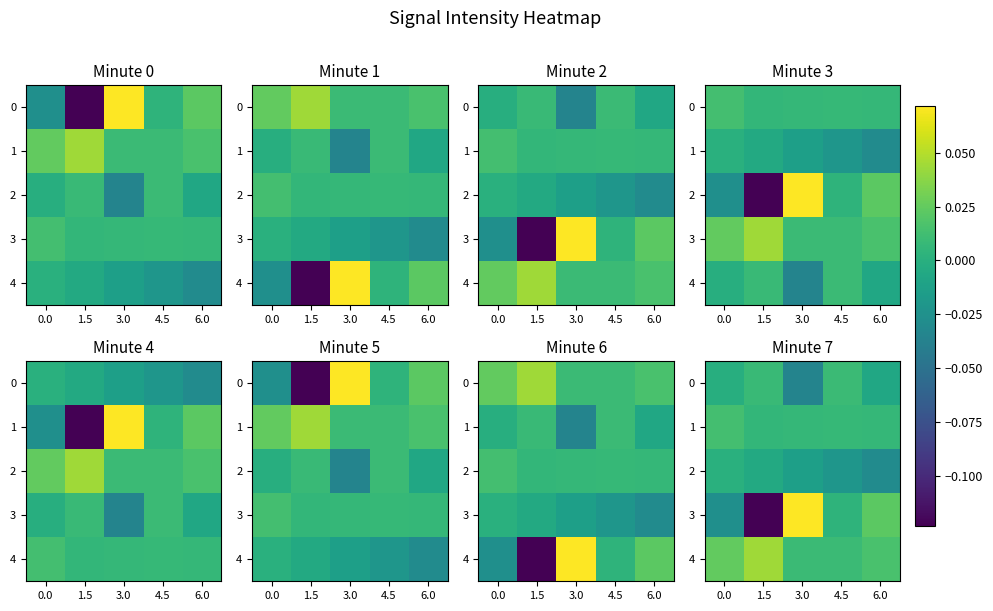

Rank the categories by 3 value from highest to lowest.

3.0, 6.0, 4.5, 0.0, 1.5